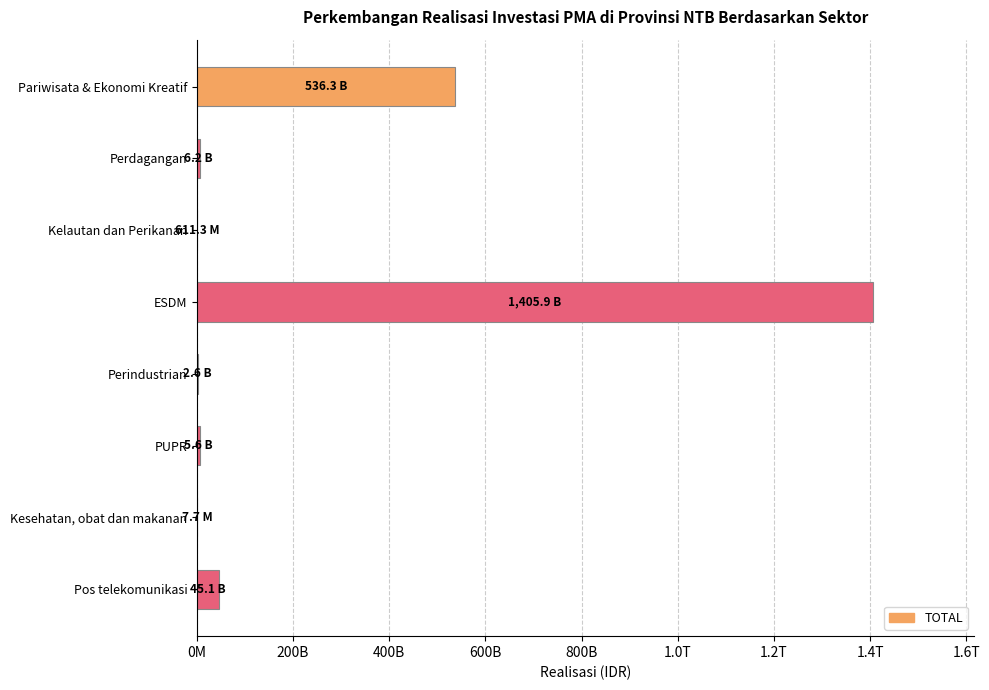

What is the difference between the maximum and second lowest values?

1405314941313